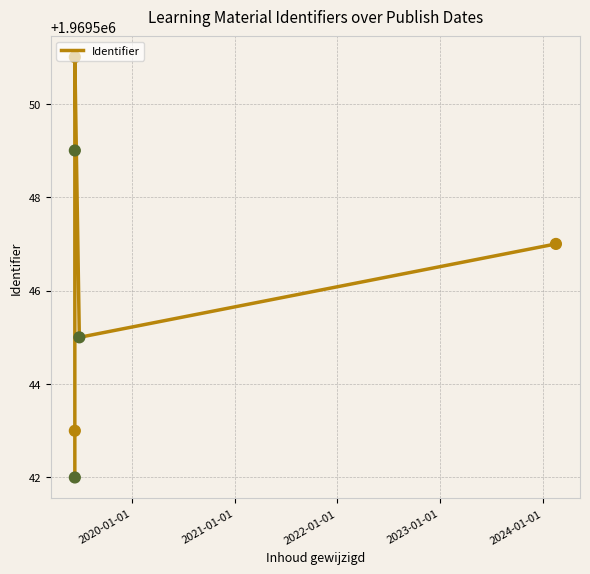

Between 2020-01-01 and 2024-01-01, which is larger?

2024-01-01